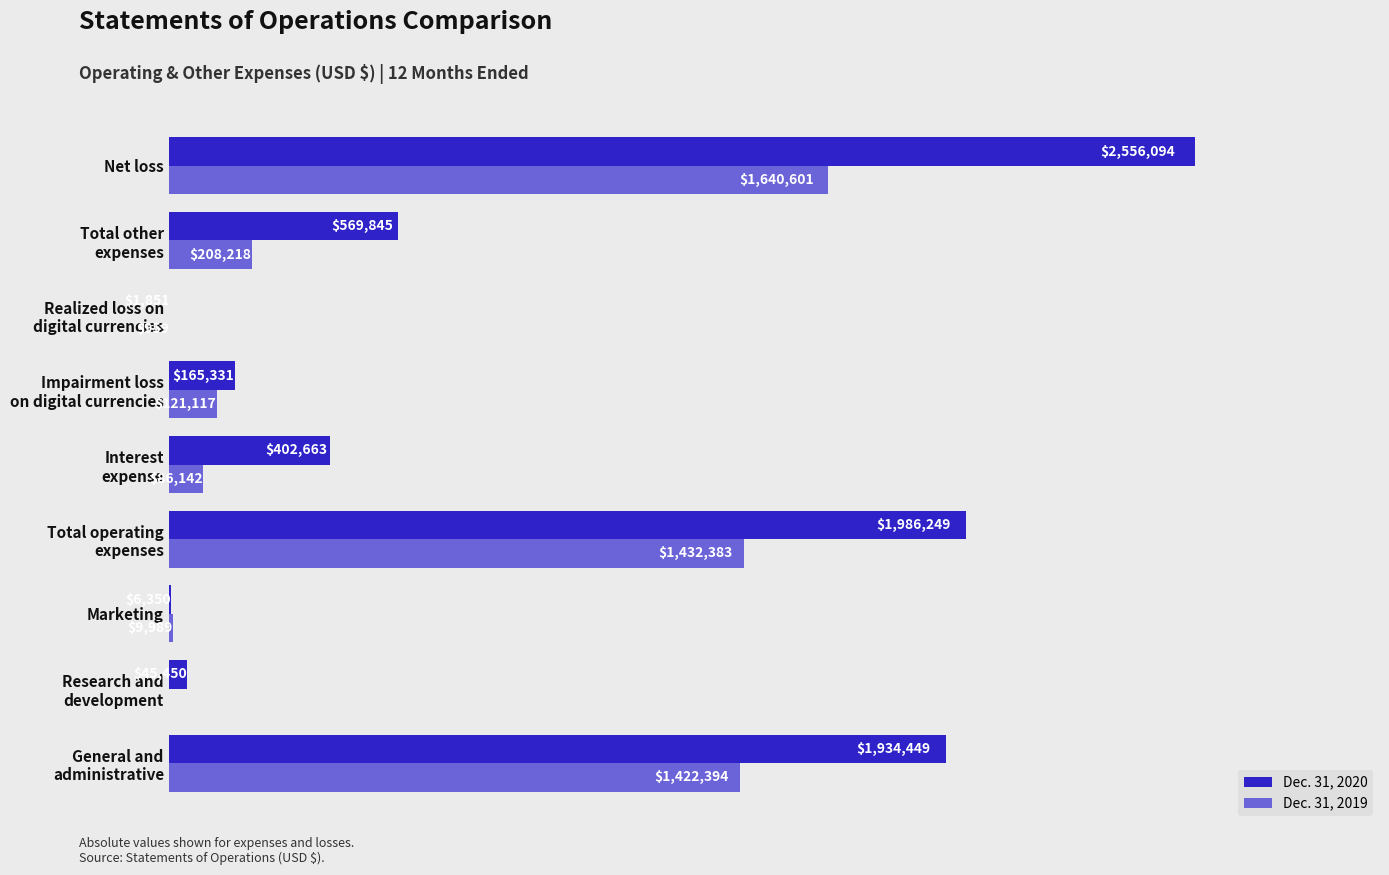

What is the average value of the Dec. 31, 2019 series?

546867